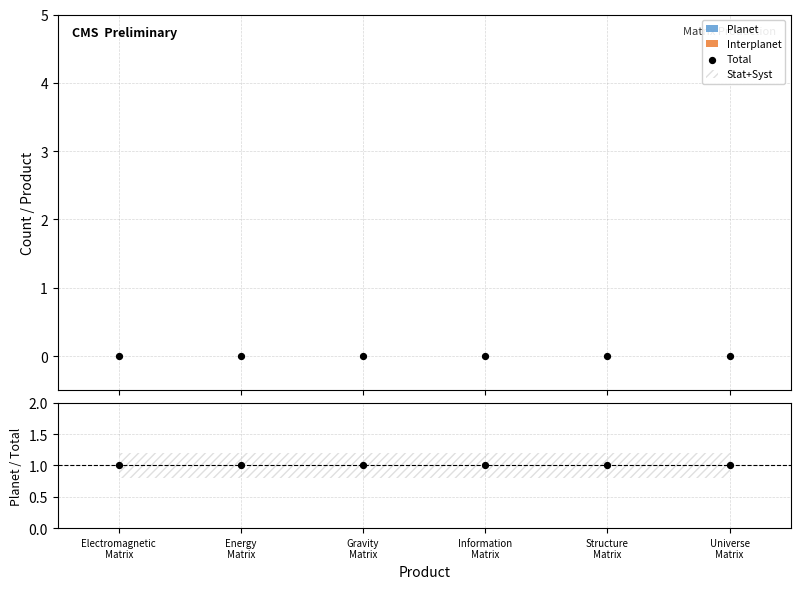

Which series has the largest Y range (max minus min)?

Total